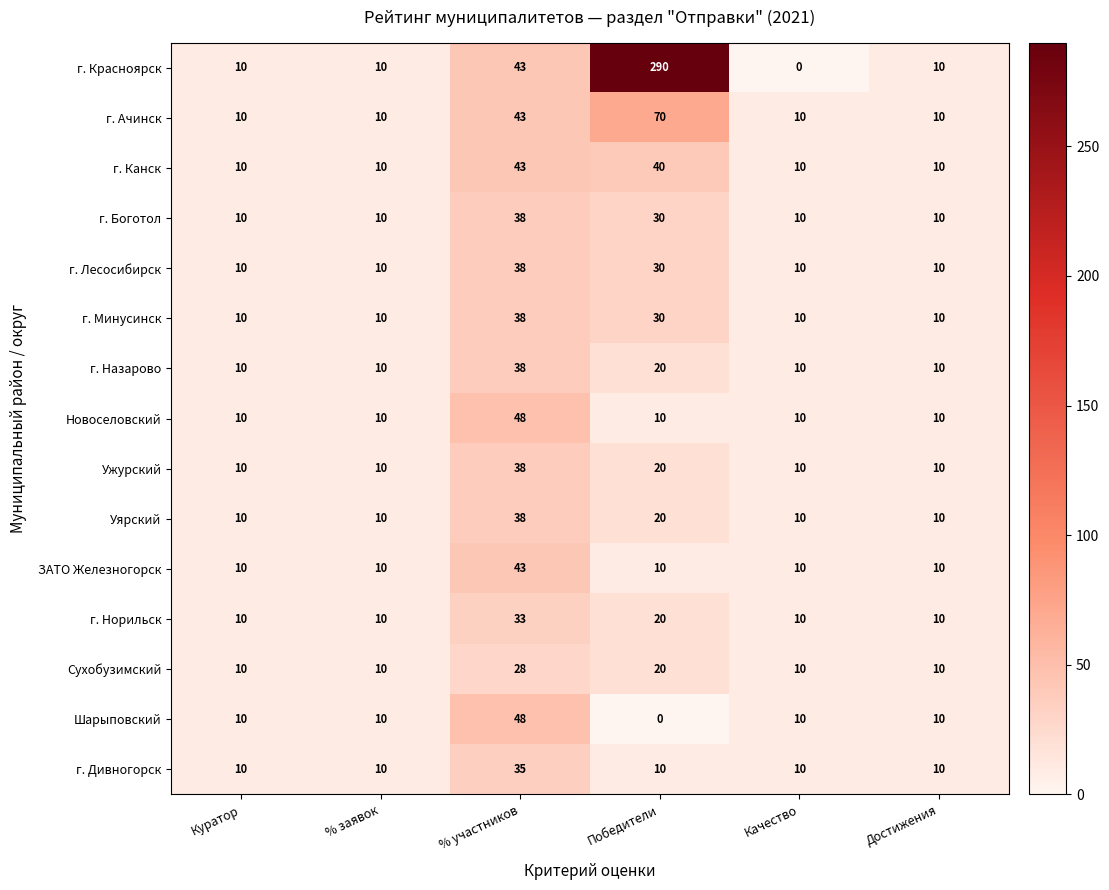

At which category is the sum across all series the highest?

Победители